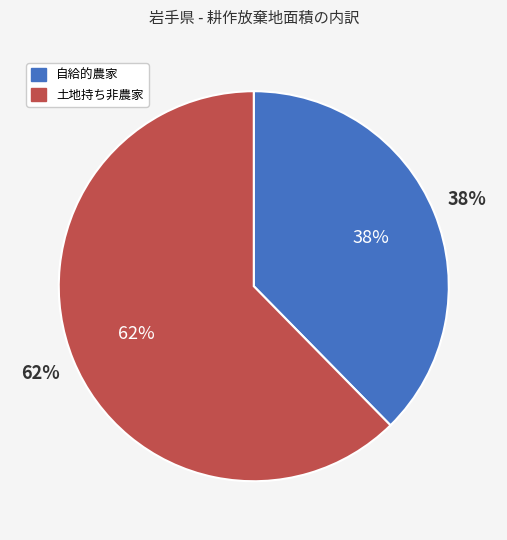

How many segments does this pie chart have?

2